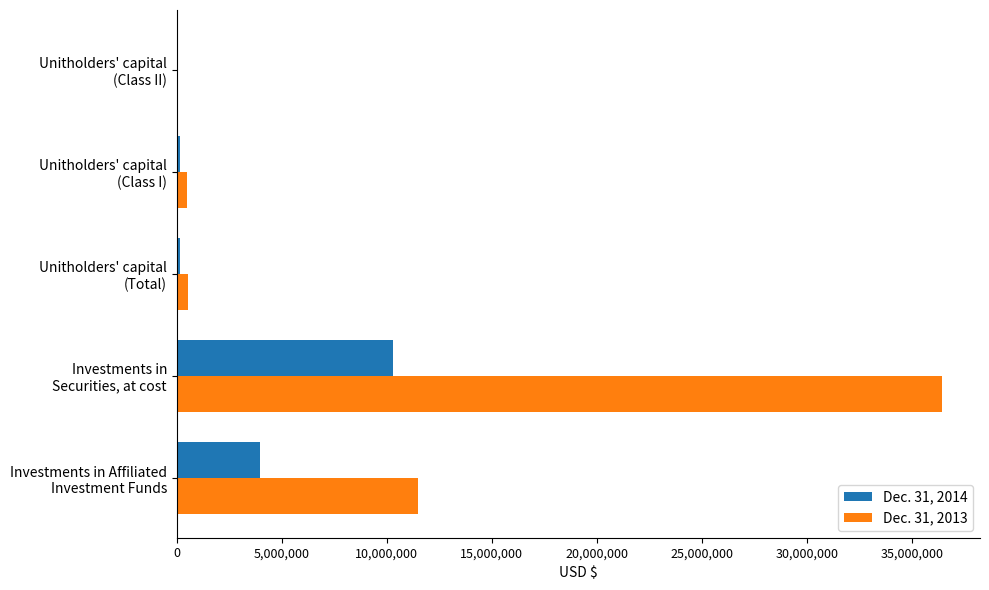

What is the greatest value displayed?

36419914.0